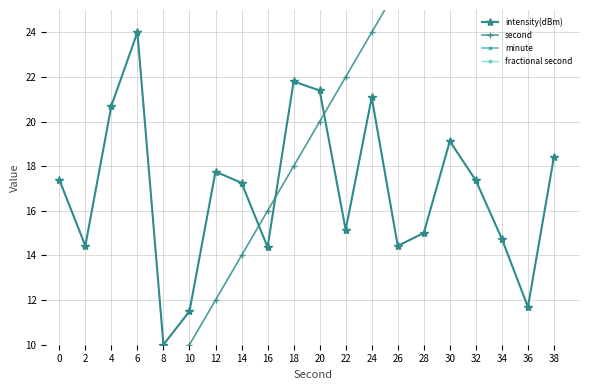

What is the approximate value of intensity(dBm) at 0?

17.4